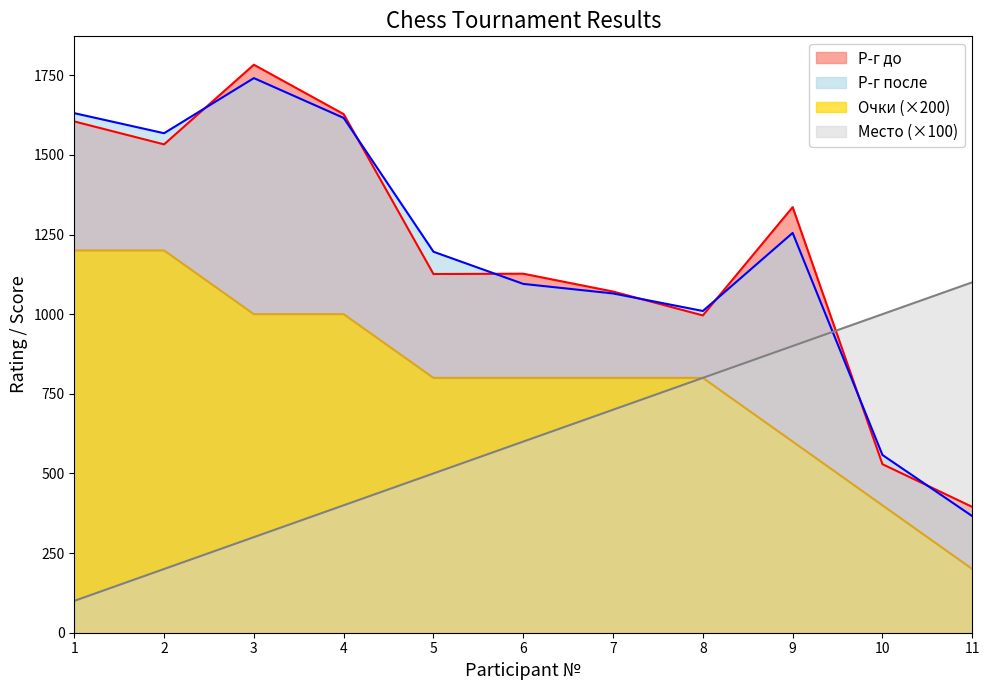

Reading left to right, extract all data points from this chart.

Р-г до: 1=1605	2=1533	3=1783	4=1628	5=1126	6=1127	7=1071	8=996	9=1336	10=529	11=395
Р-г после: 1=1631	2=1568	3=1741	4=1616	5=1196	6=1095	7=1065	8=1010	9=1255	10=558	11=366
Место: 1=100	2=200	3=300	4=400	5=500	6=600	7=700	8=800	9=900	10=1000	11=1100
Очки: 1=1200	2=1200	3=1000	4=1000	5=800	6=800	7=800	8=800	9=600	10=400	11=200